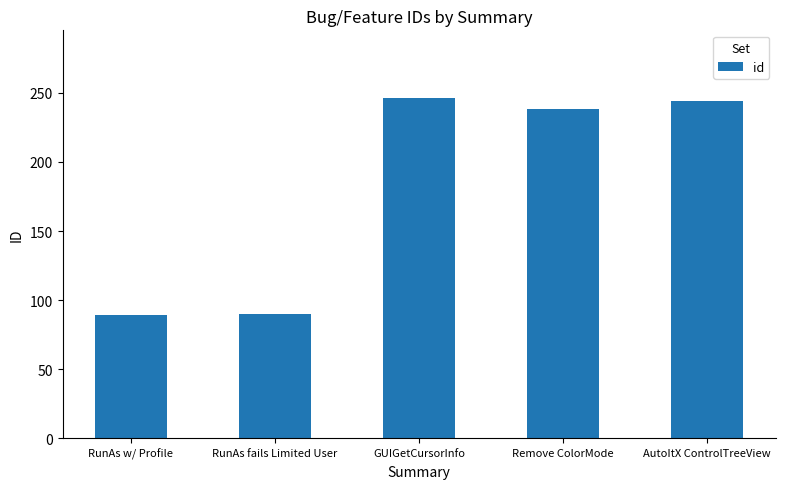

How many distinct data groups are displayed?

1